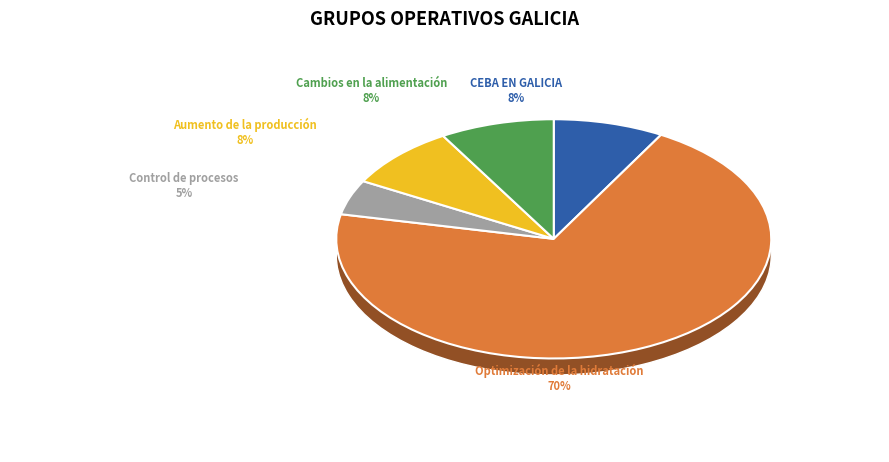

What is the total percentage of CEBA EN GALICIA and Cambios en la alimentación?

16.7%